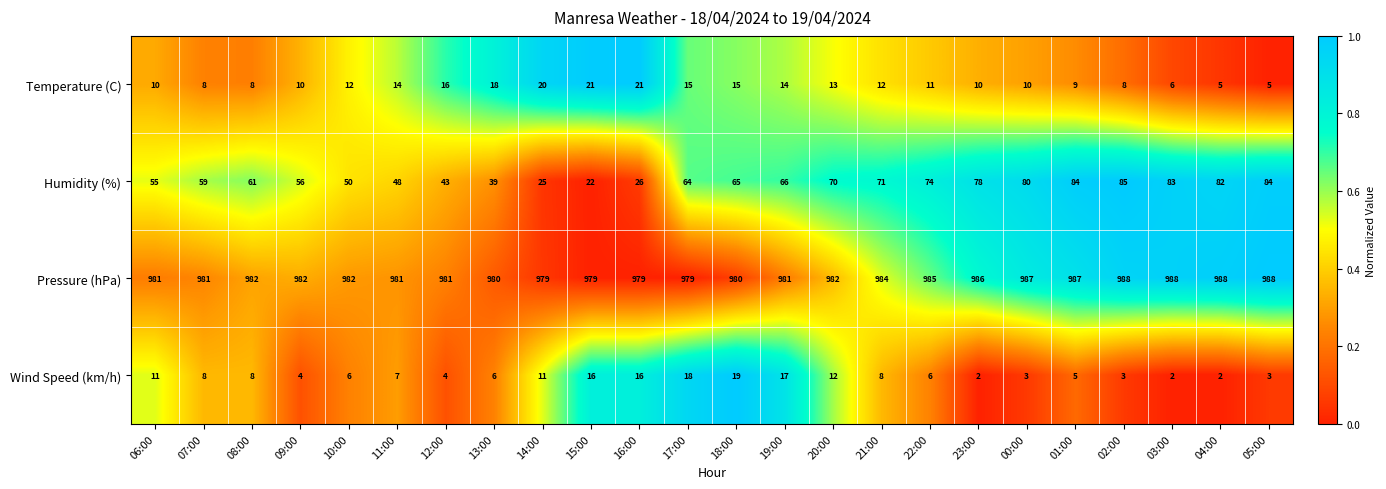

What is the maximum value for Humidity (%)?

85